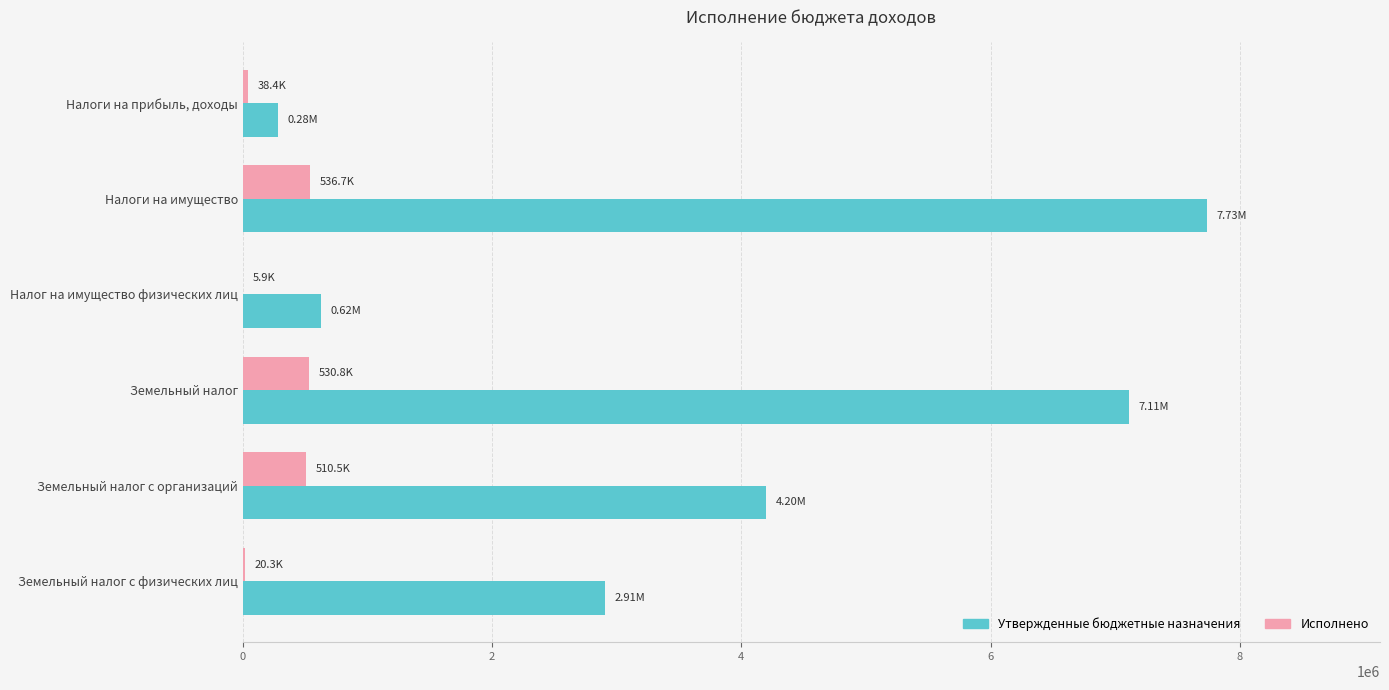

What is the average value of the Утвержденные бюджетные назначения series?

3809833.3